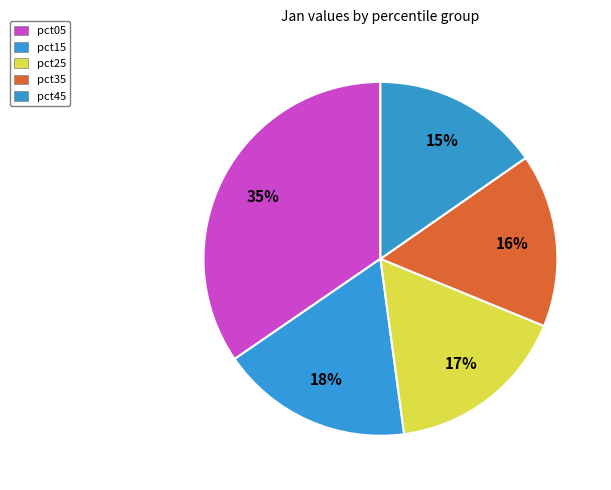

Is it true that pct35 is 19% of the pie?

False